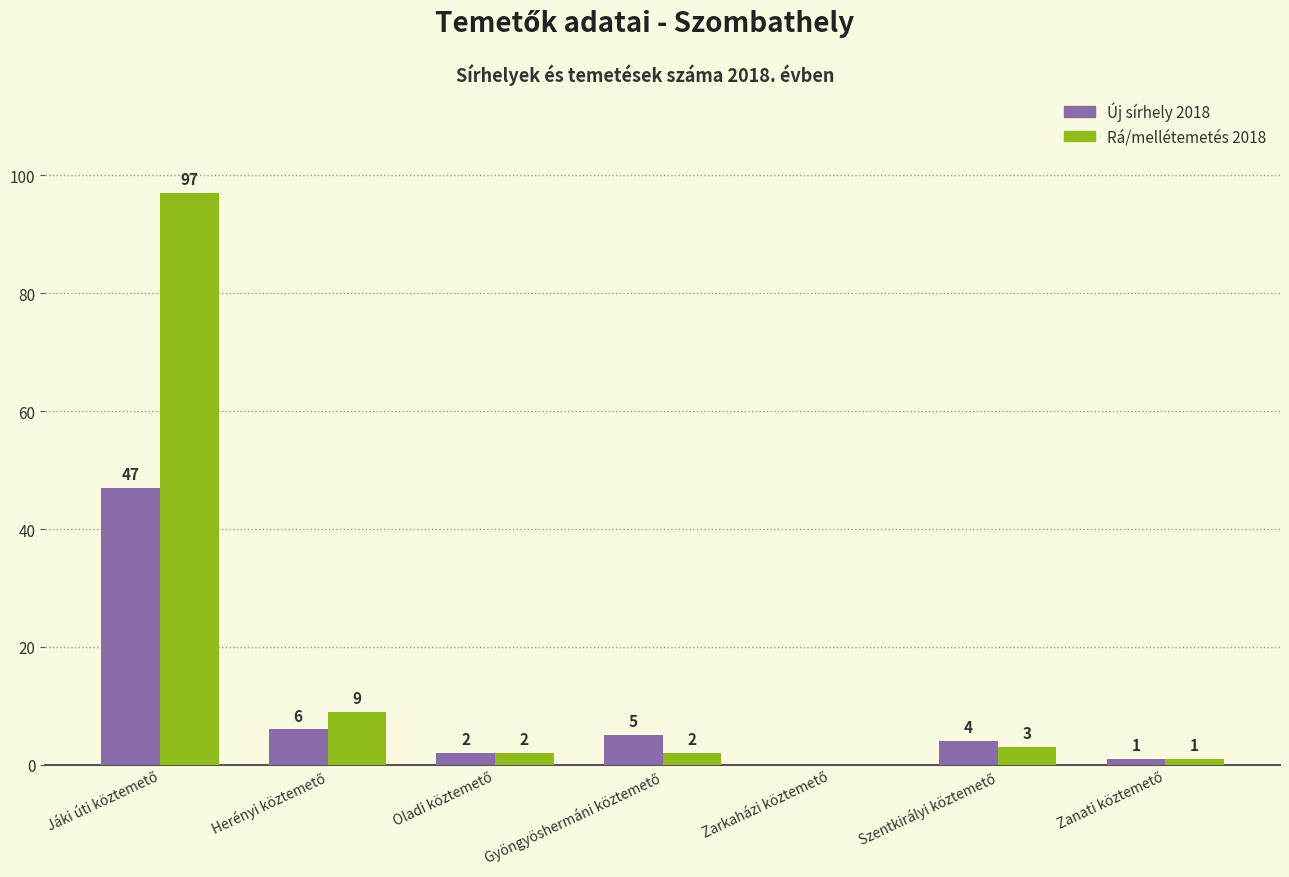

Which series has the largest total across all categories?

Rá/mellétemetés 2018